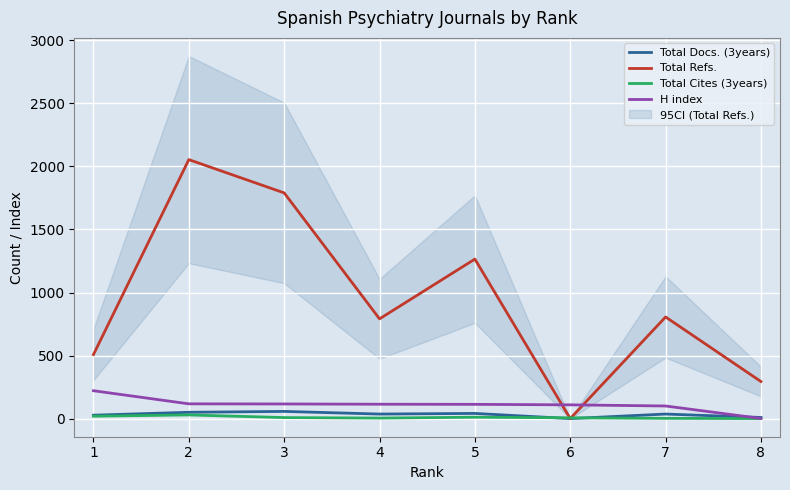

What is the approximate value of Total Docs. (3years) at 1?

27